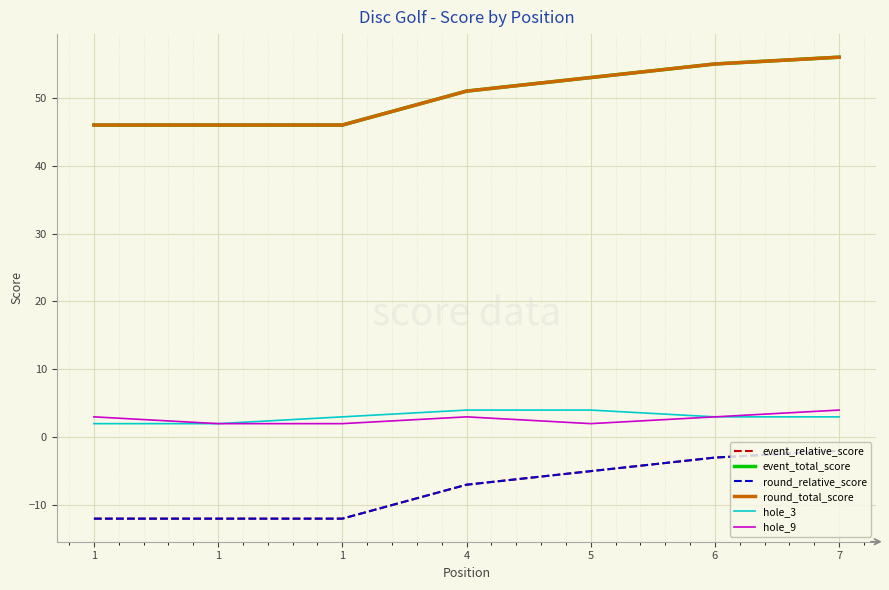

Which category has the lowest value across all series?

1